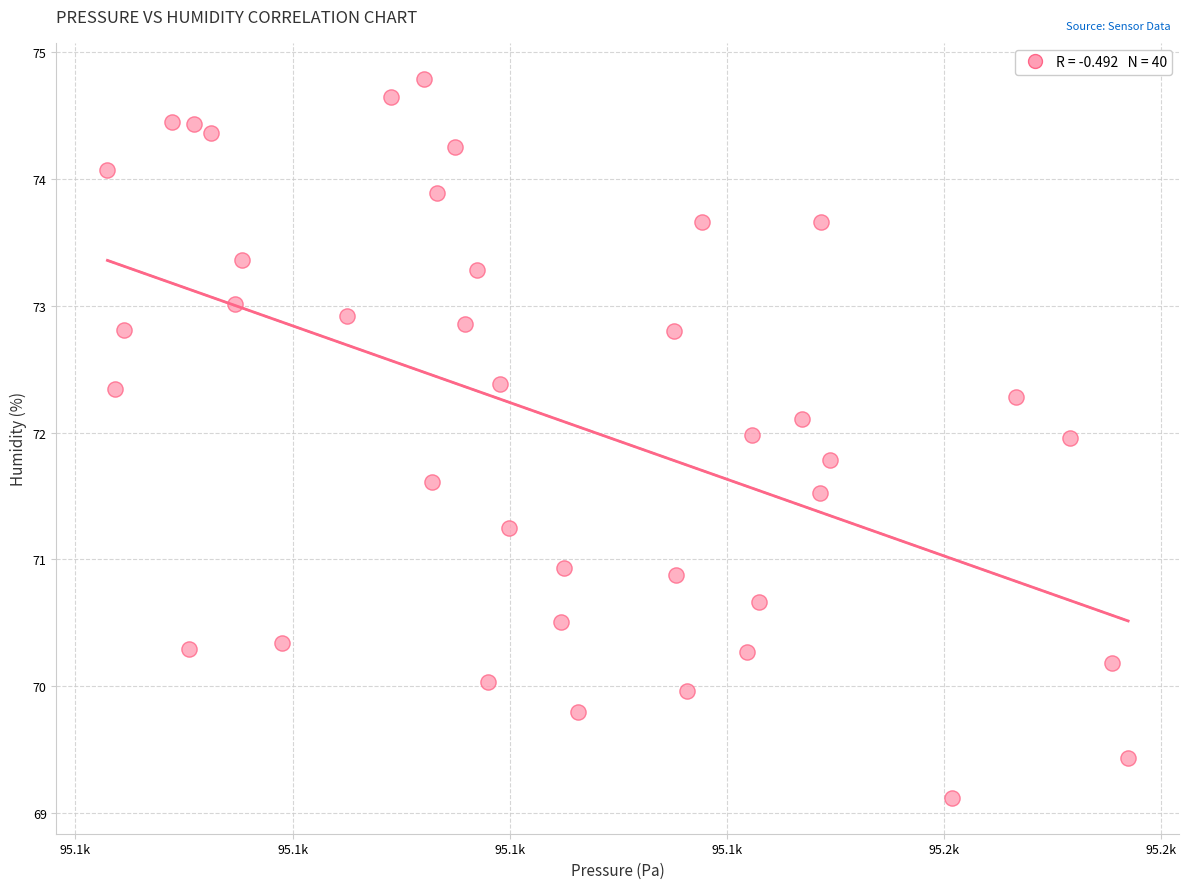

What is the range of X values (max minus min)?

47.0